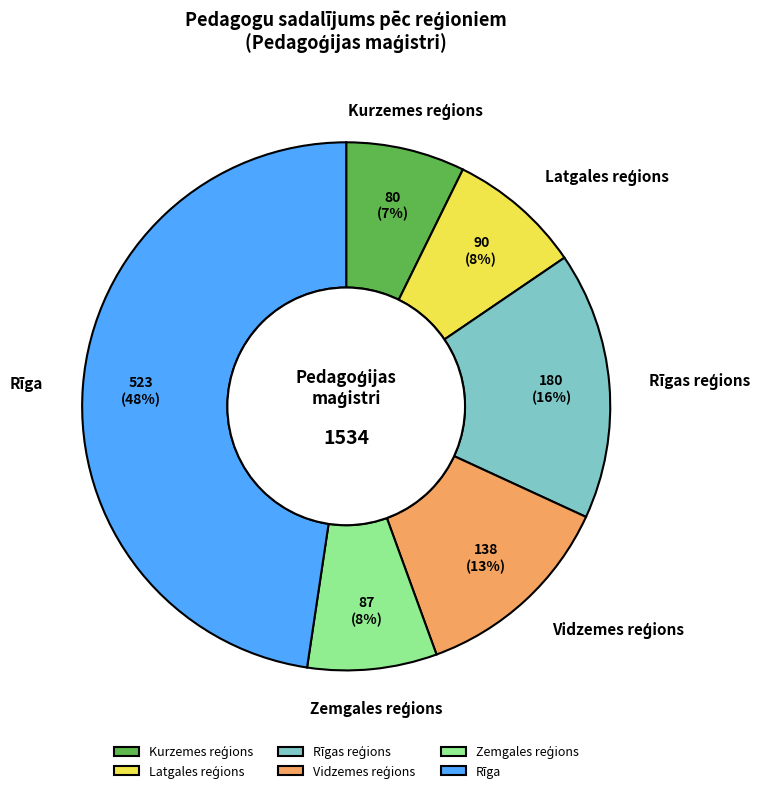

How many segments does this pie chart have?

6